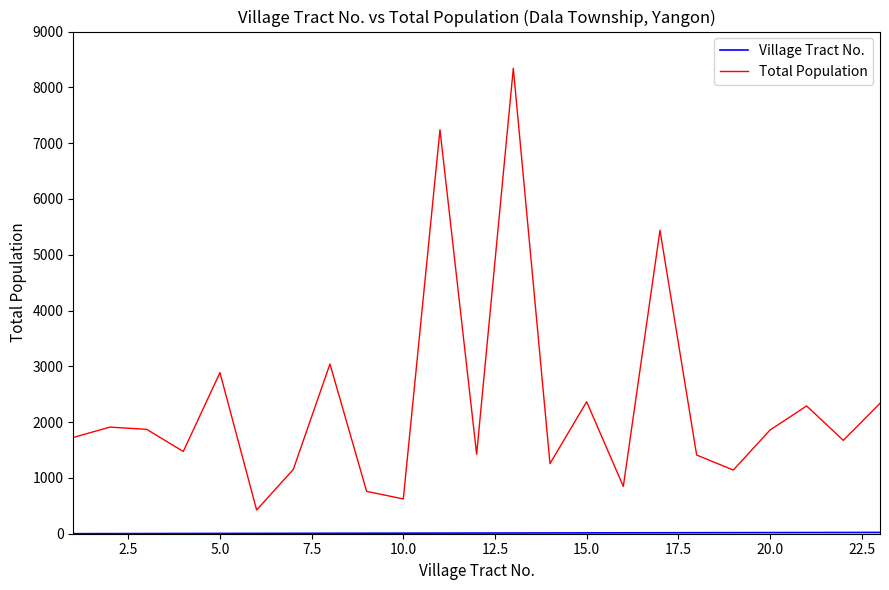

Which series has the largest range (max minus min)?

Total Population